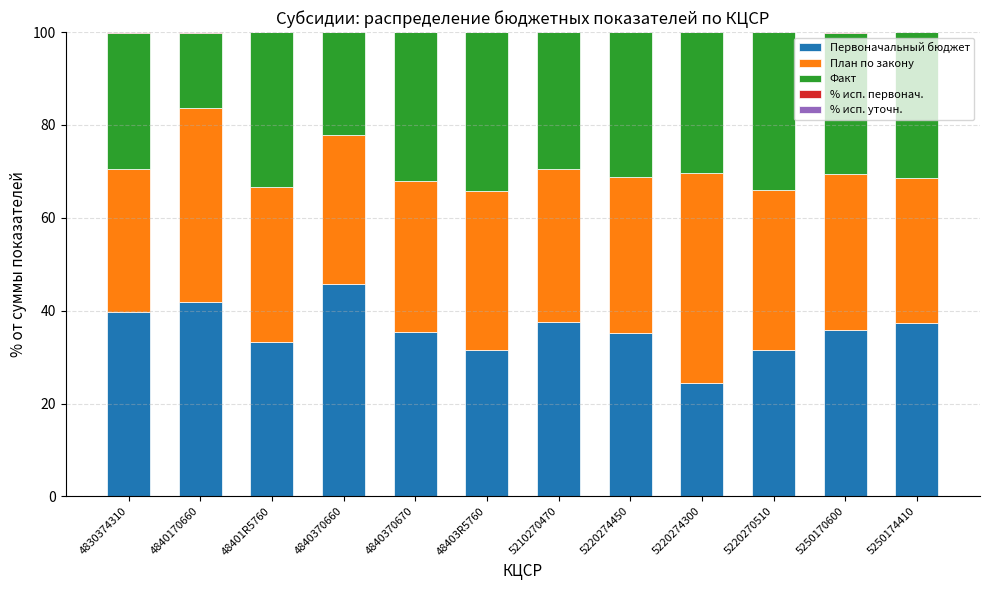

The value of Первоначальный бюджет at 4840370660 is 45.7. True or false?

True